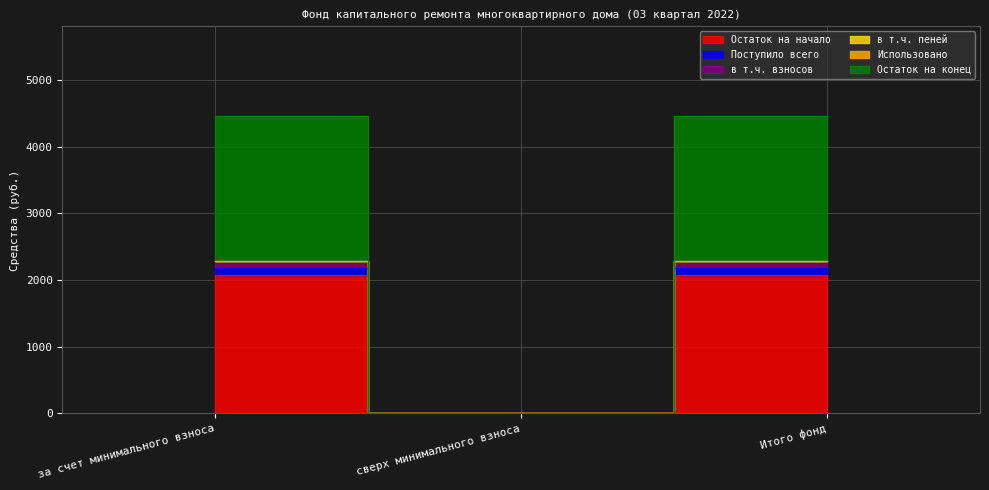

Count the в т.ч. пеней values in the range 0 to 2285.

3